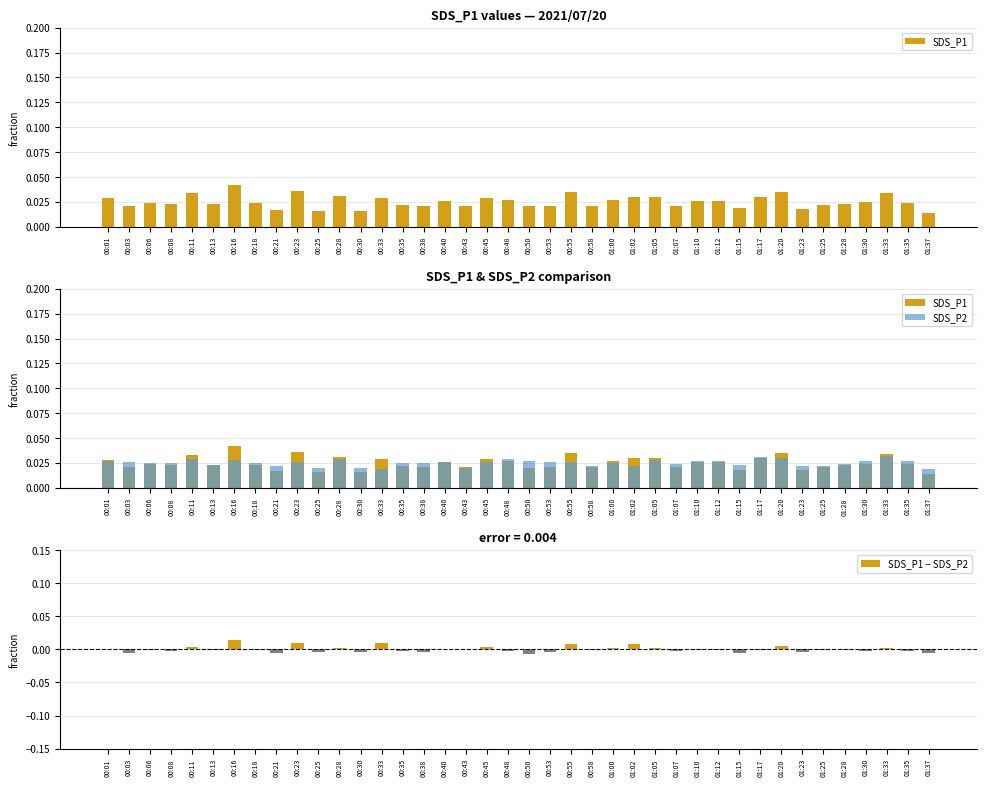

Is the value of SDS_P1 at 00:35 greater than the value of SDS_P2 at 00:43?

Yes